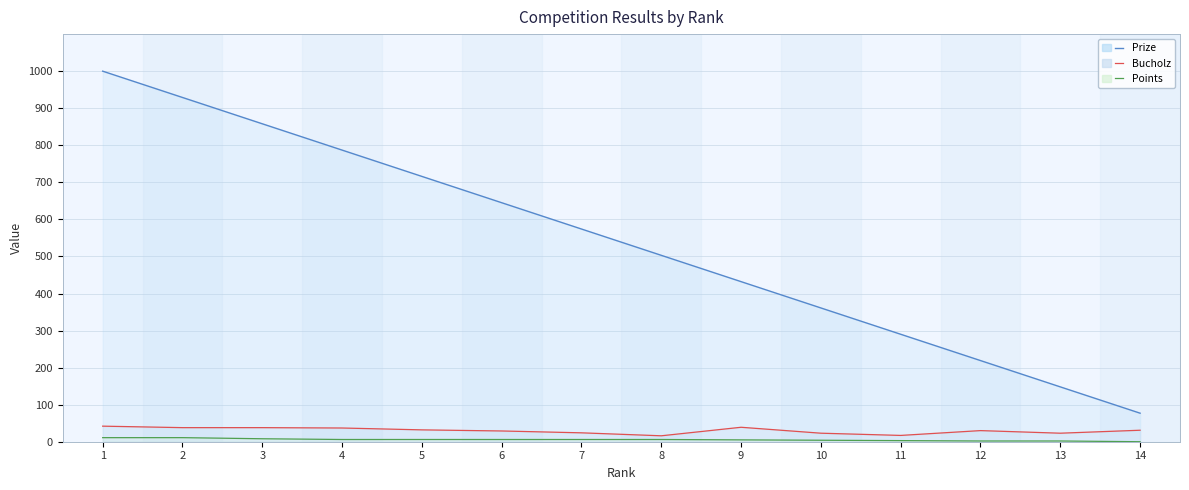

True or false: Bucholz and Prize intersect in this chart.

False